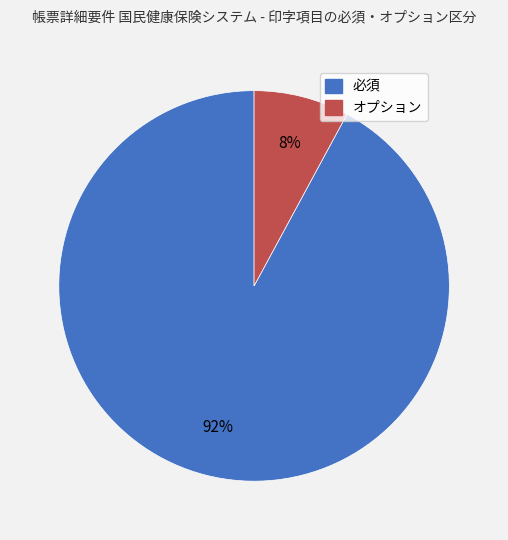

Is the sum of 必須 and オプション greater than half?

Yes